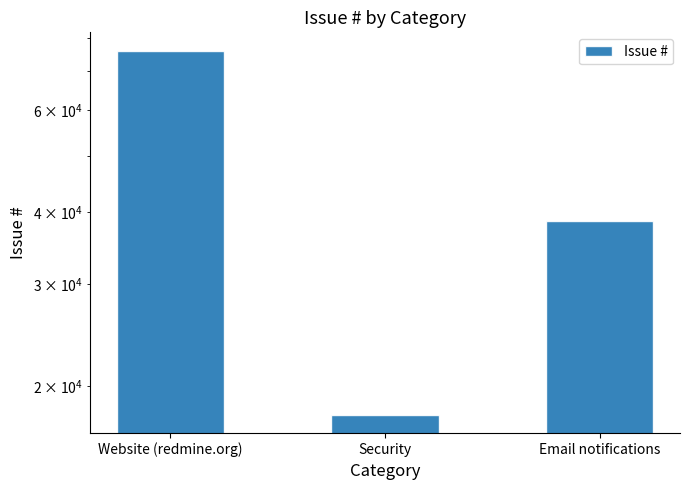

What is the label of the 2nd bar from the left?

Security